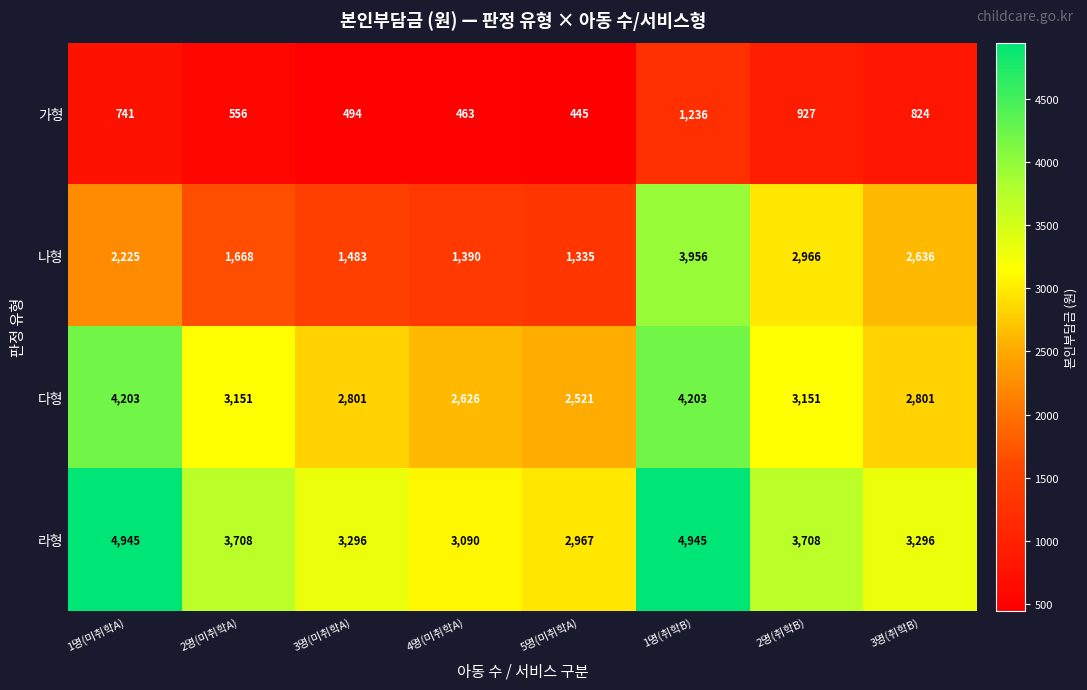

Which category has the lowest value in the 가형 series?

5명(미취학A)